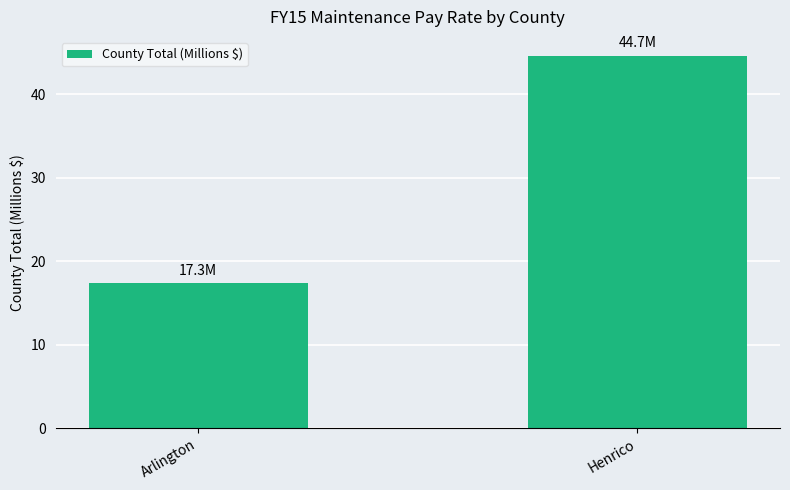

Reading left to right, transcribe all the data shown in this chart.

Arlington=17.3	Henrico=44.7